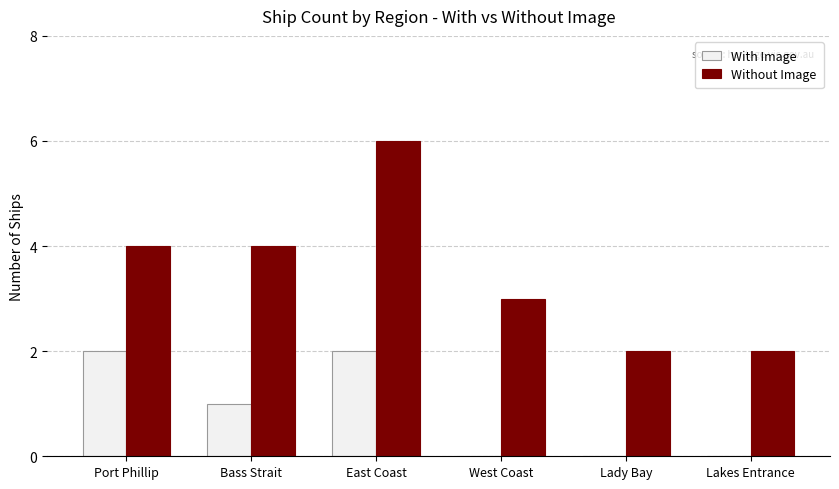

True or false: With Image has a value of 0 at Bass Strait.

False